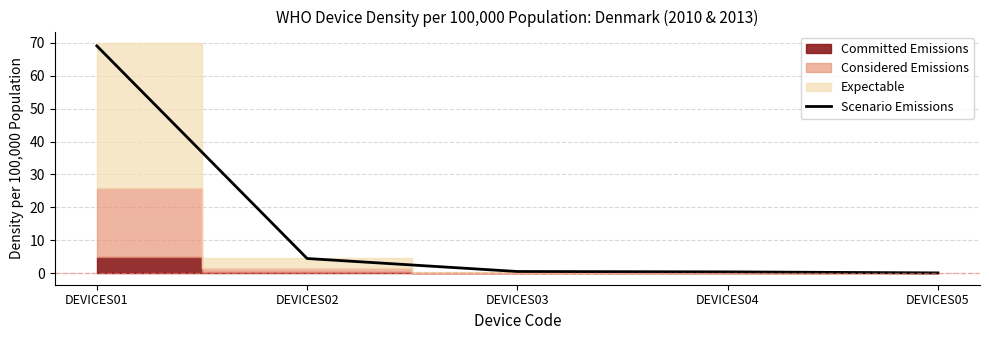

What is the value of the 4th point from the left?

0.4